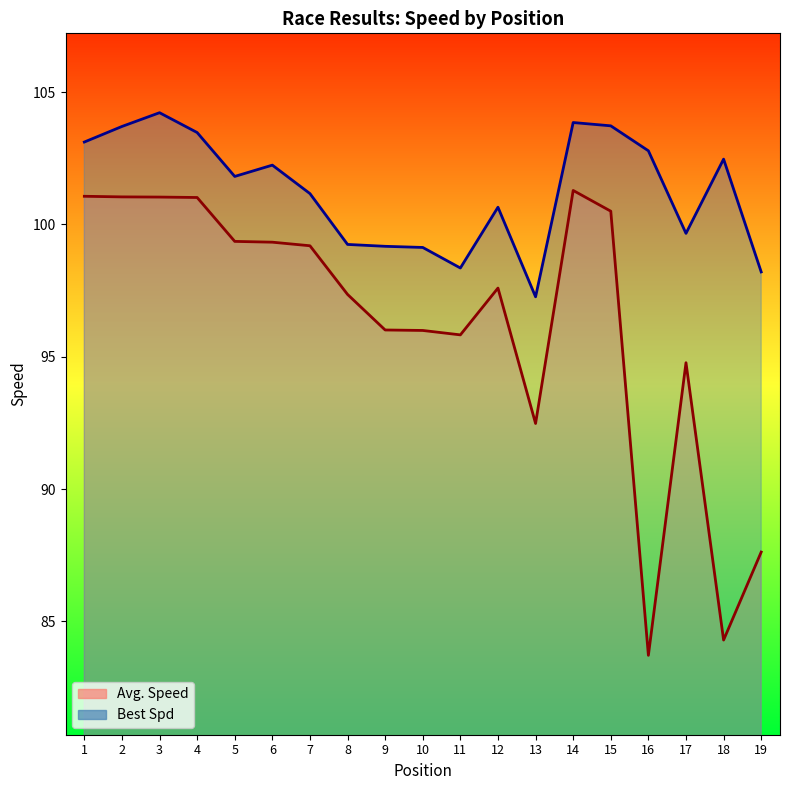

True or false: Avg. Speed has more than 2 points higher than both neighbors.

True